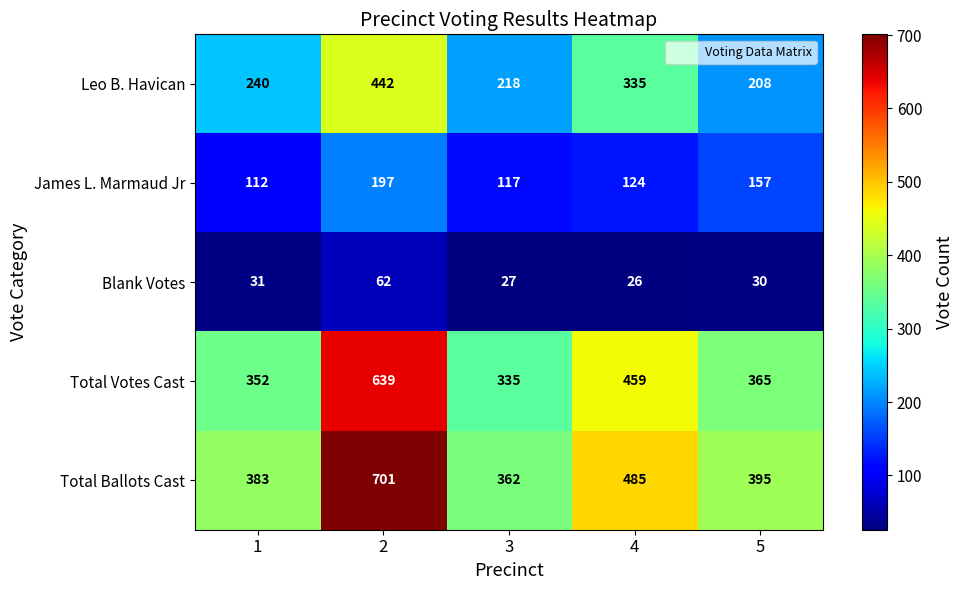

At how many categories does at least one series exceed 511?

1